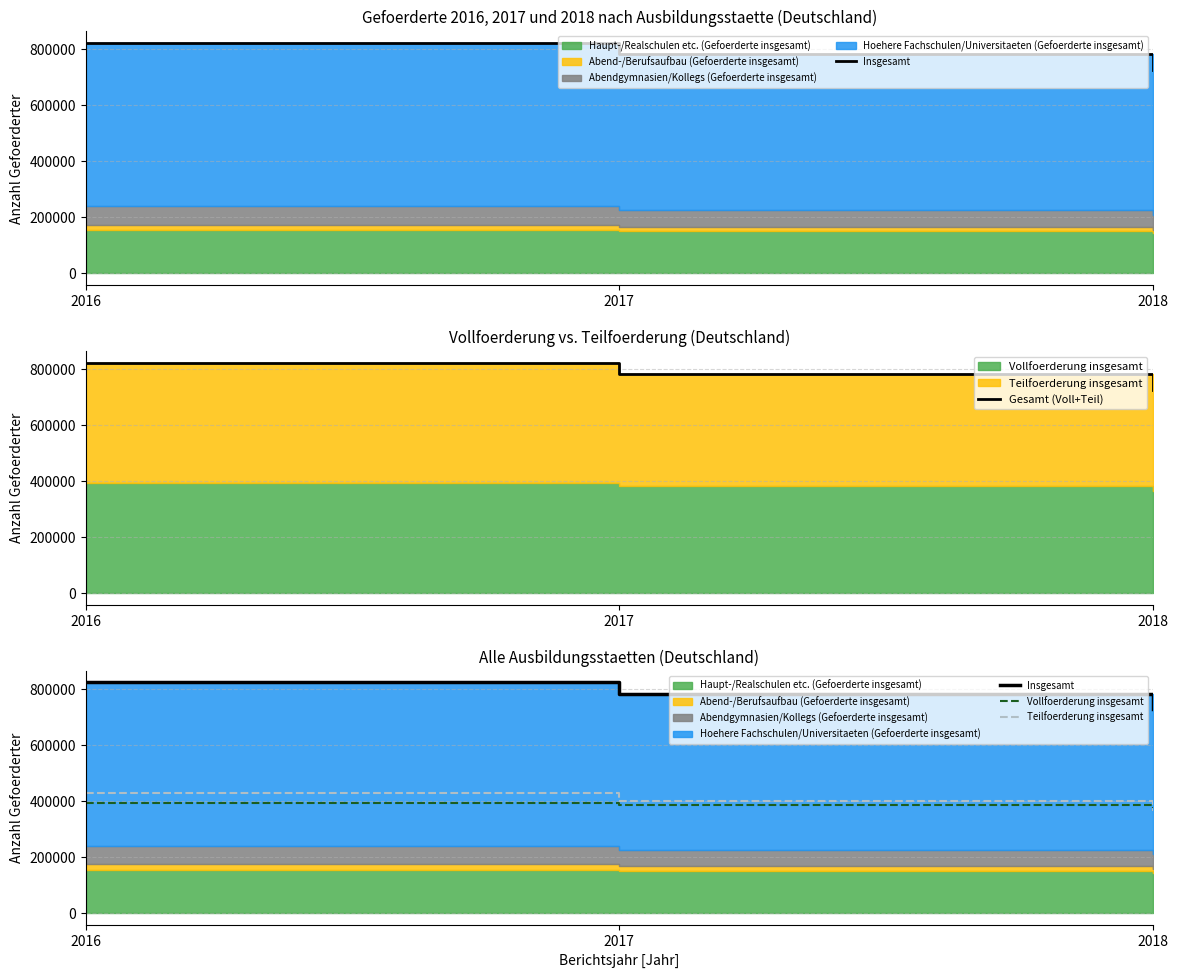

At which category is the sum across all series the highest?

2016